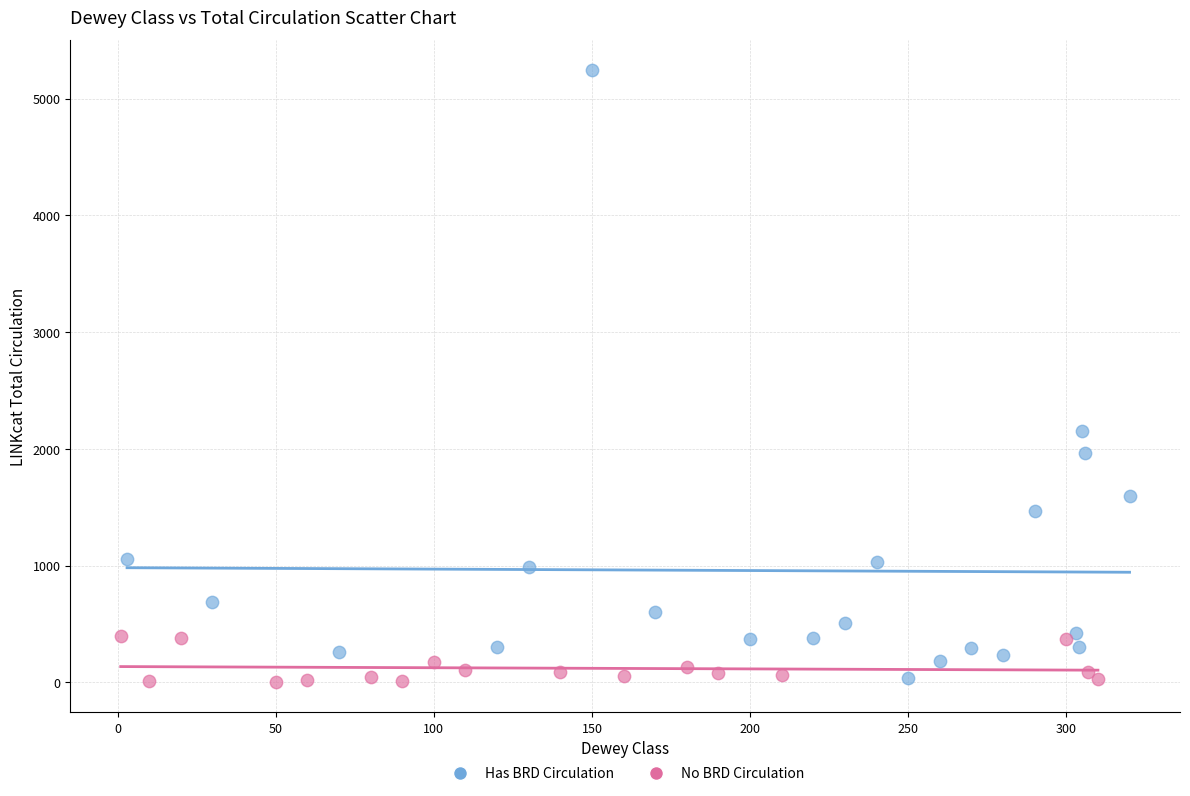

Which series contains the highest Y value?

Has BRD Circulation